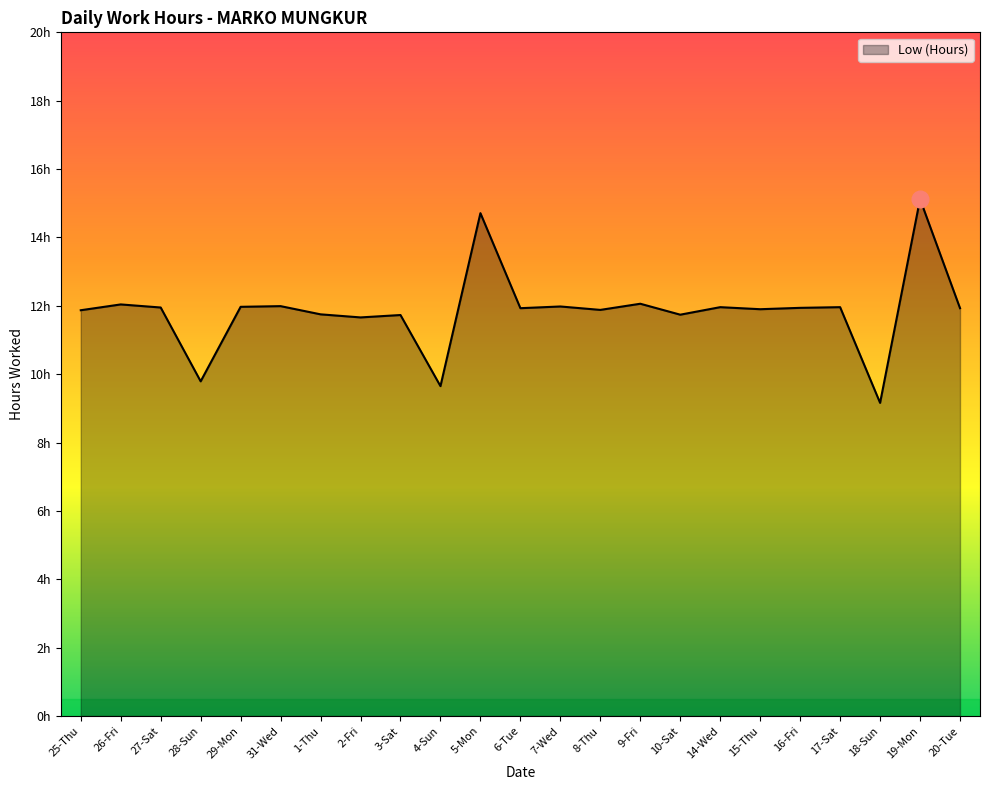

What is the difference between the second highest and minimum values?

5.6